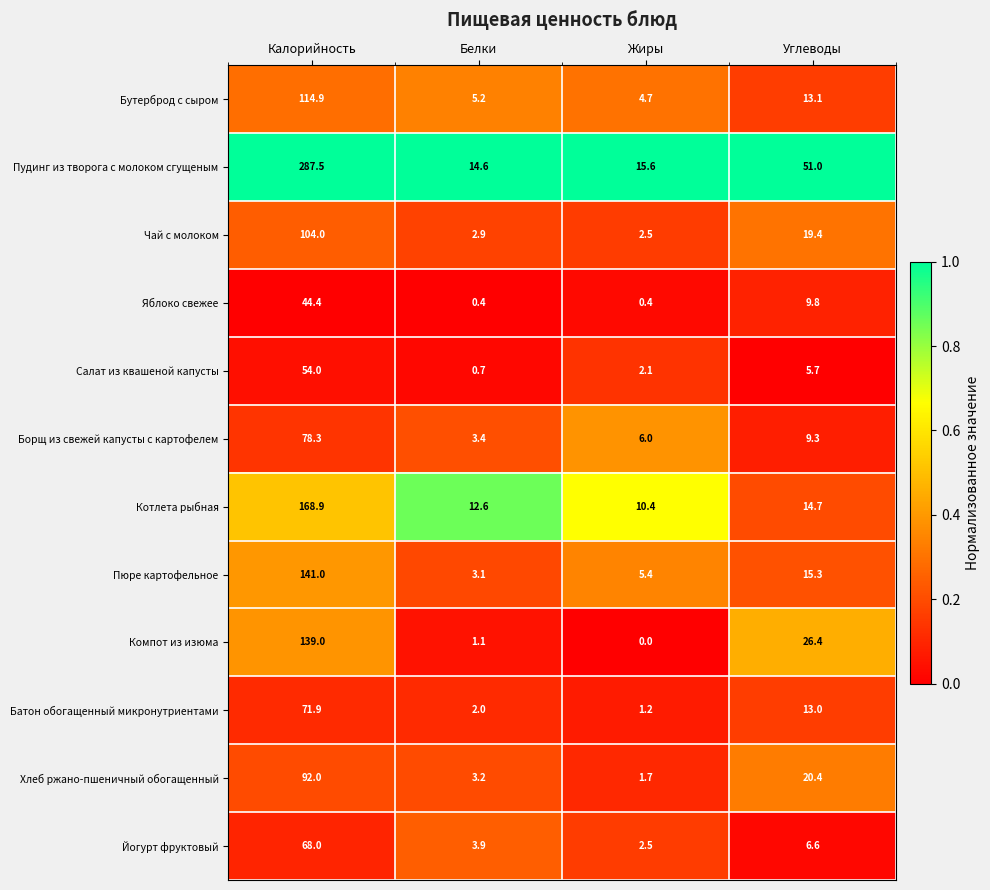

What is the greatest value displayed?

287.5